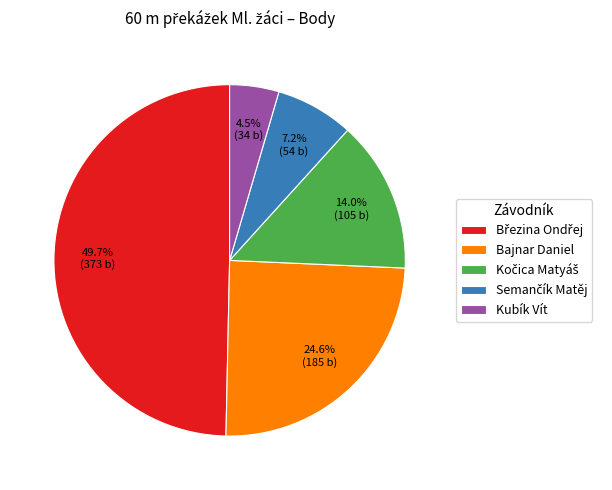

Count the number of slices in the pie.

5